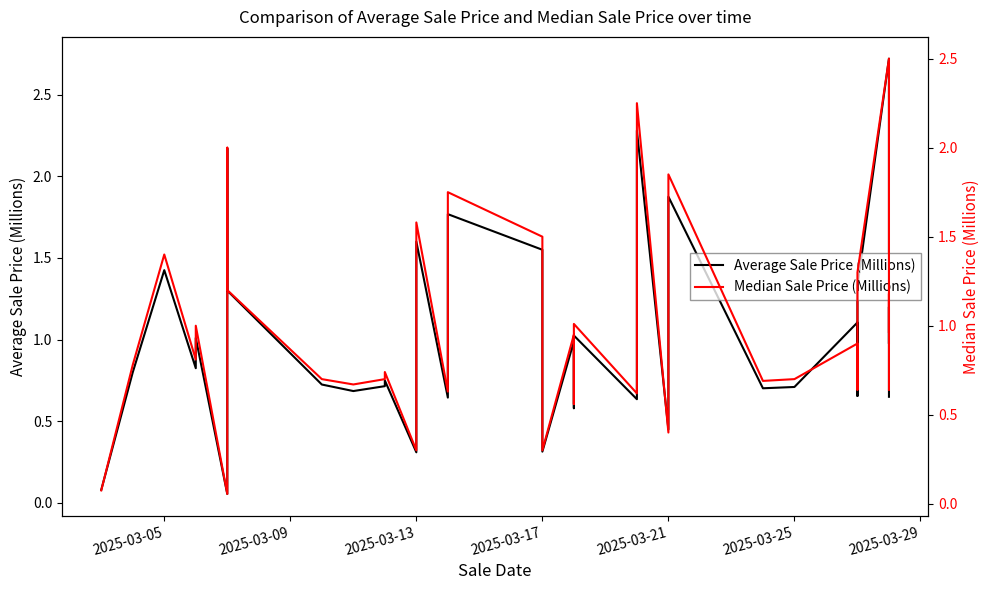

The value of Average Sale Price (Millions) at 20 is 1.4. True or false?

False